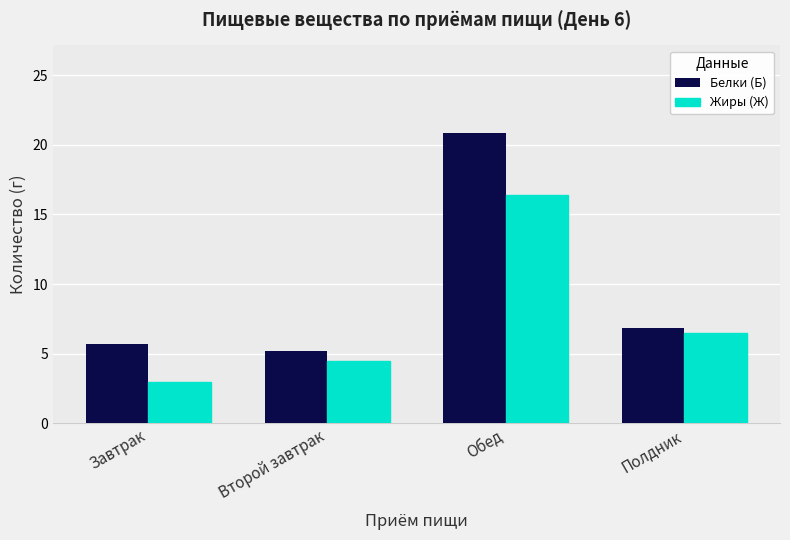

What is the difference between the maximum and minimum values in the Жиры (Ж) series?

13.5